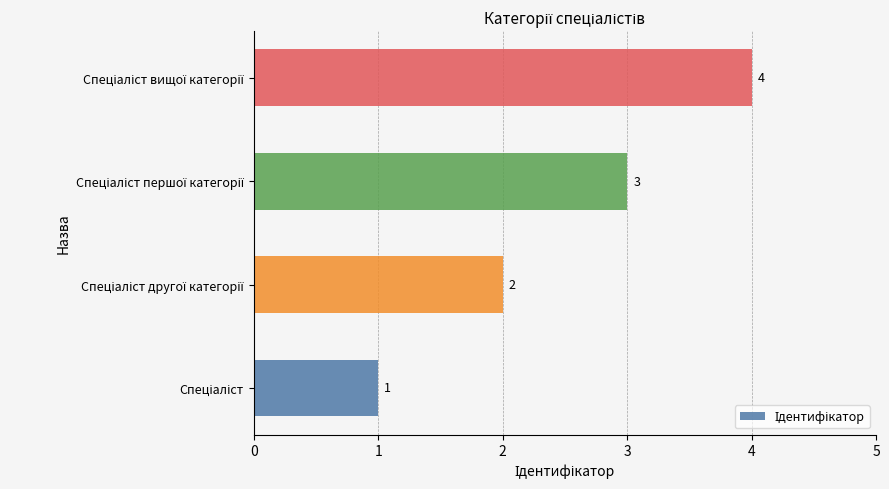

Count the values in the range 2 to 4.

3